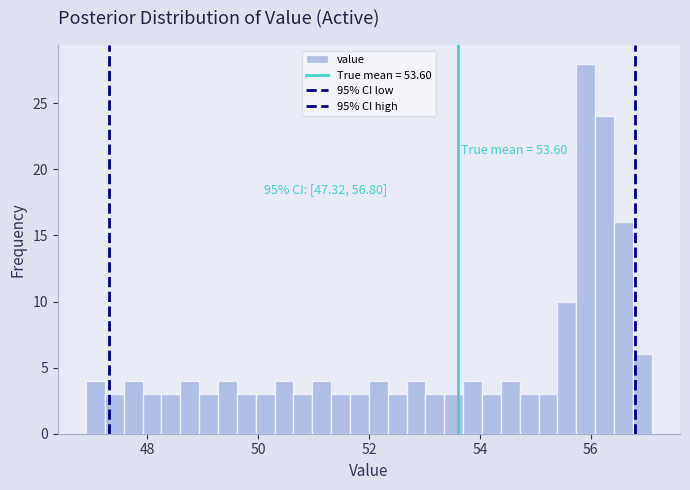

Around what value on the x-axis is the tallest bar? Give the approximate position of its centre, as read against the axis.

56.0